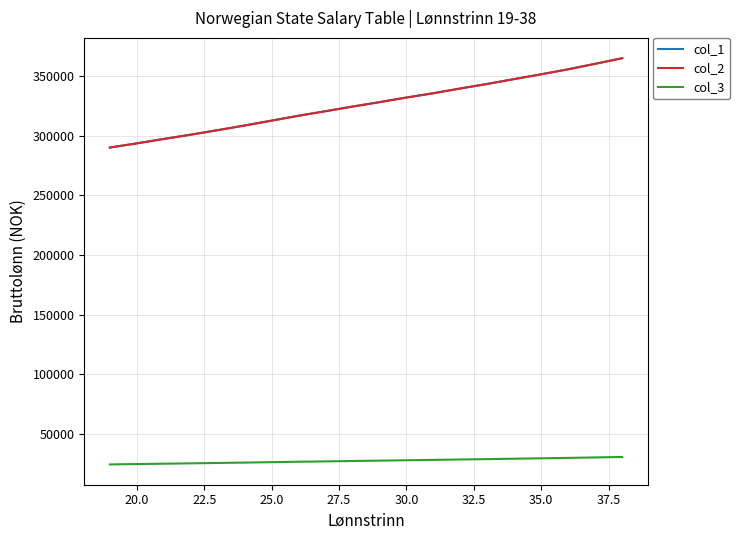

Reading left to right, list all the values displayed in this chart.

col_1: 290200	293700	297400	301000	304800	308700	312800	316900	320700	324600	328300	332200	335800	339800	343600	347700	351700	355900	360500	365200
col_2: 290200	293700	297400	301000	304800	308700	312800	316900	320700	324600	328300	332200	335800	339800	343600	347700	351700	355900	360500	365200
col_3: 24183	24475	24783	25083	25400	25725	26066	26408	26725	27050	27358	27683	27983	28316	28633	28975	29308	29658	30041	30433